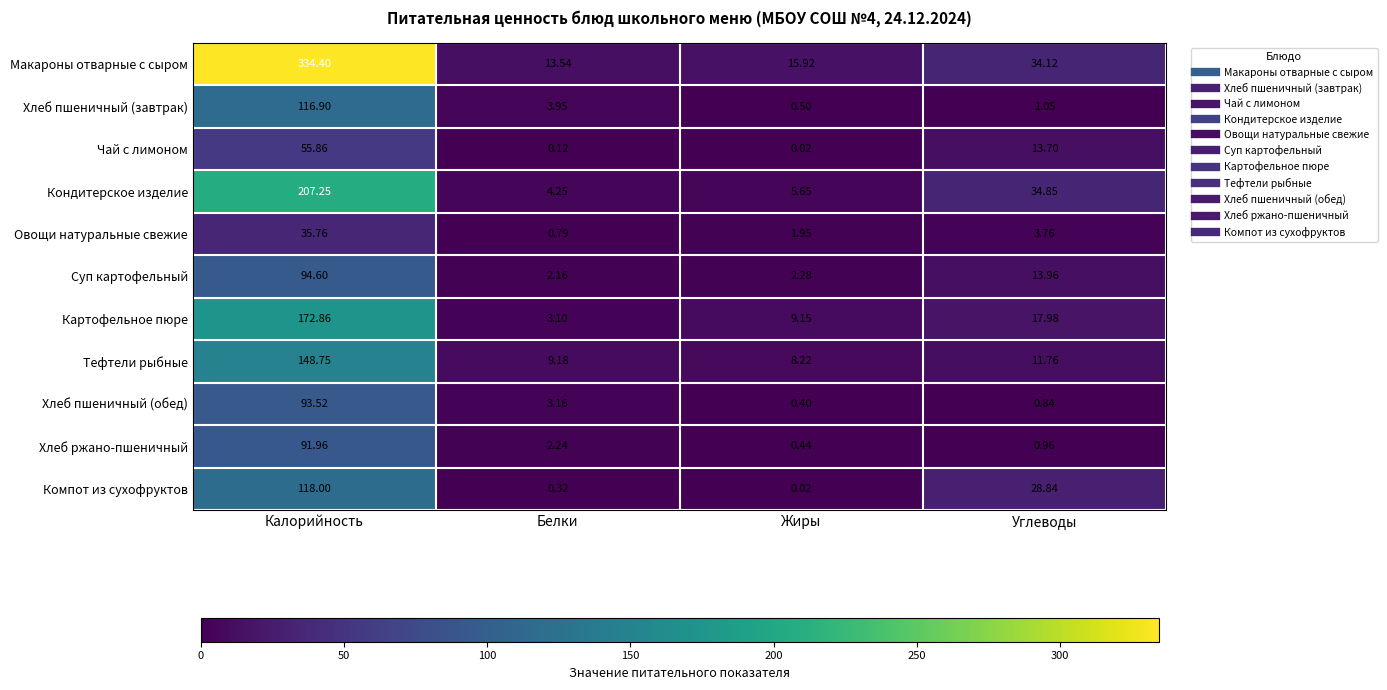

How many series are shown in this chart?

11